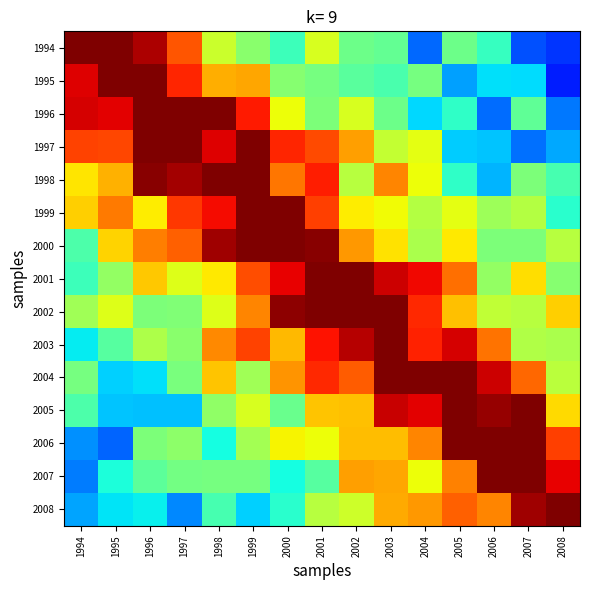

Which has a higher value, 1994 or 1996?

1994